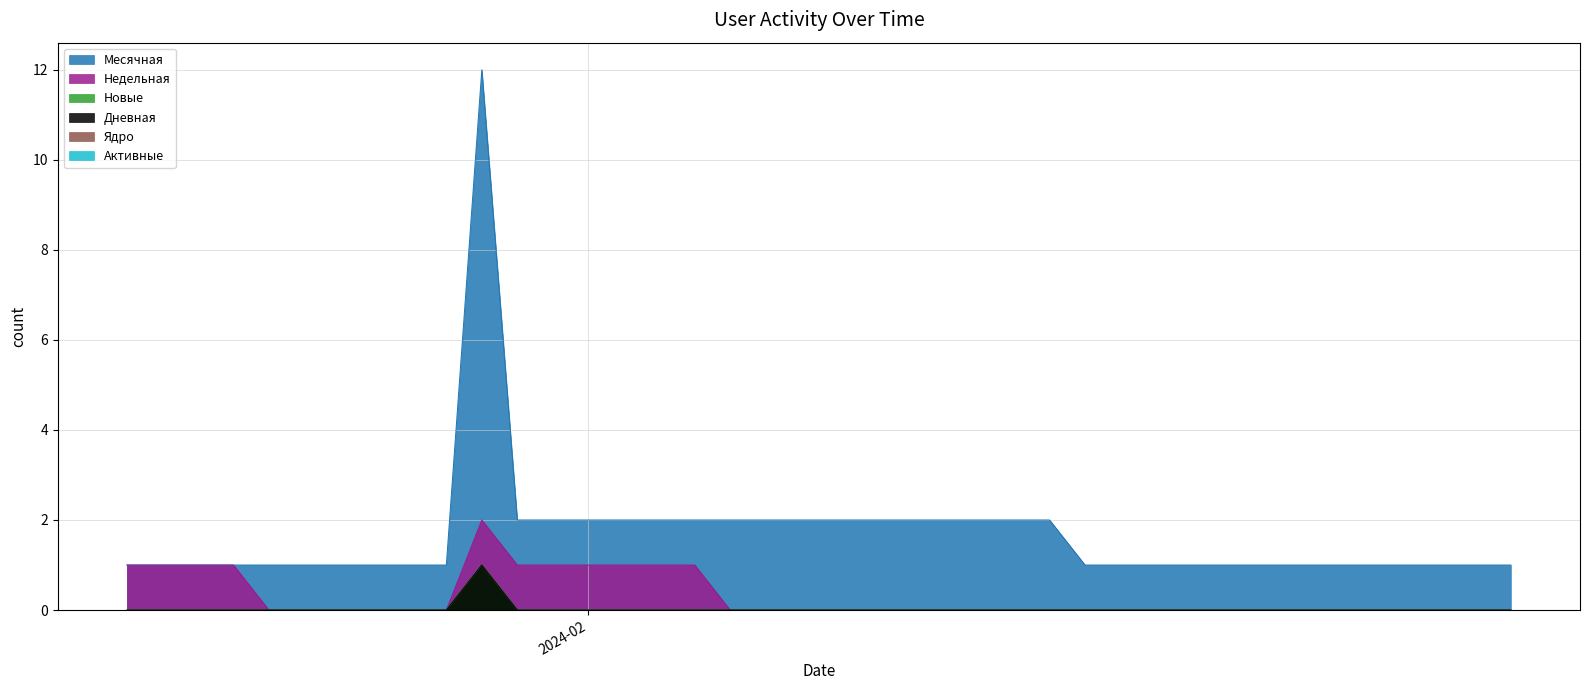

At which category is the sum across all series the highest?

2024-01-29